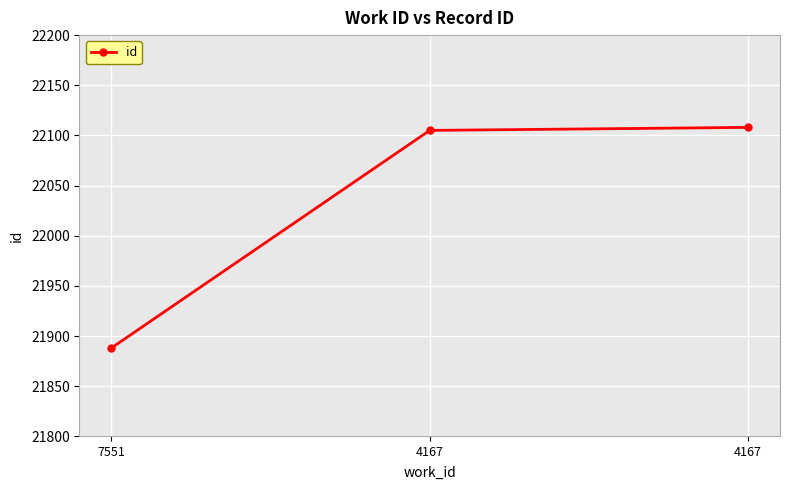

Does the chart have visible grid lines?

Yes